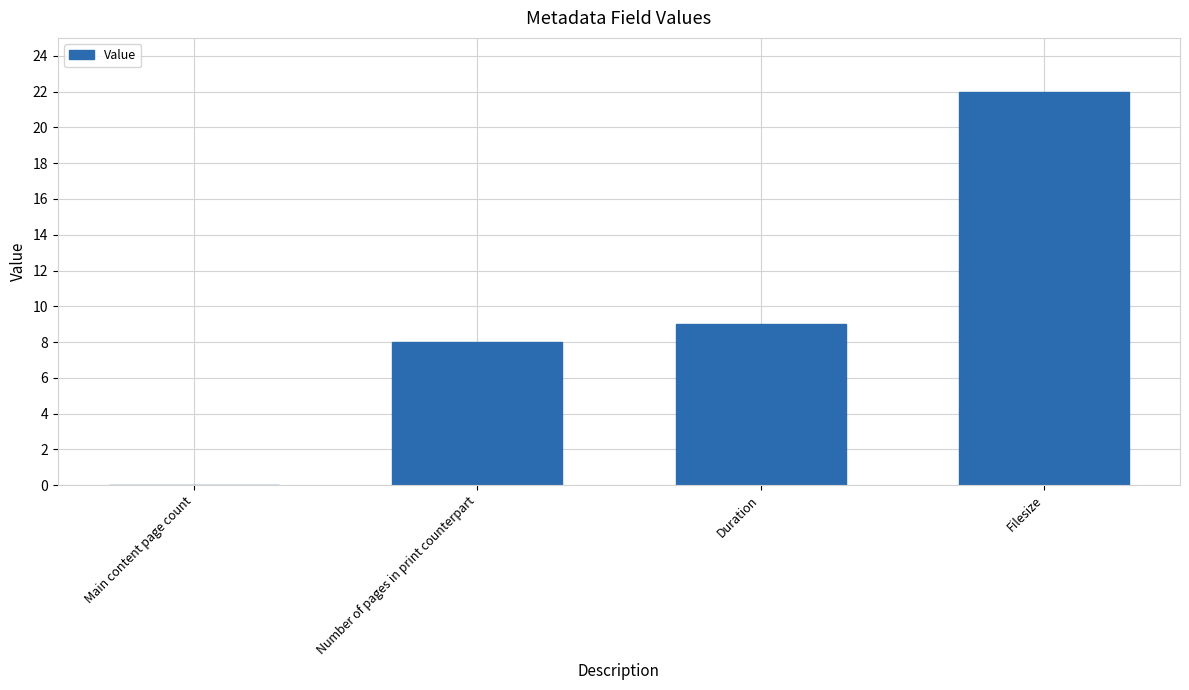

How many categories are shown in the chart?

4